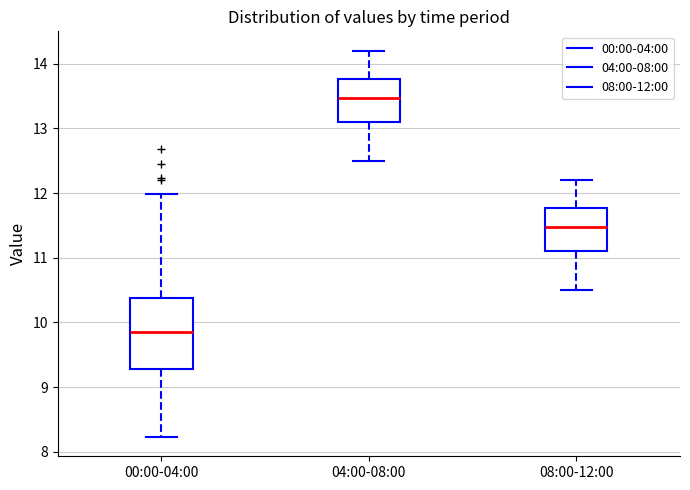

Reading left to right, read every box against the y-axis: the position of its median line, the range the box covers, and the ends of its whiskers. The values are not printed on the chart, so give them approximately, as read against the axis.

00:00-04:00: median 9.9, box 9.3 to 10.4, whiskers 8.2 to 12.0
04:00-08:00: median 13.5, box 13.1 to 13.8, whiskers 12.5 to 14.2
08:00-12:00: median 11.5, box 11.1 to 11.8, whiskers 10.5 to 12.2